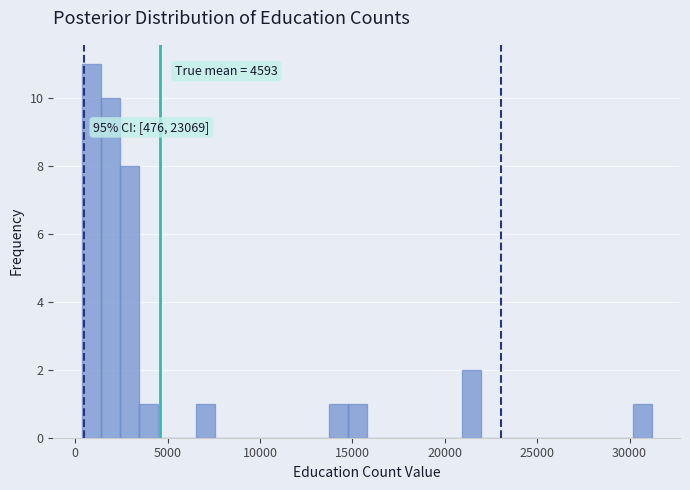

Read against the x-axis, roughly where is the centre of the tallest bar?

1000